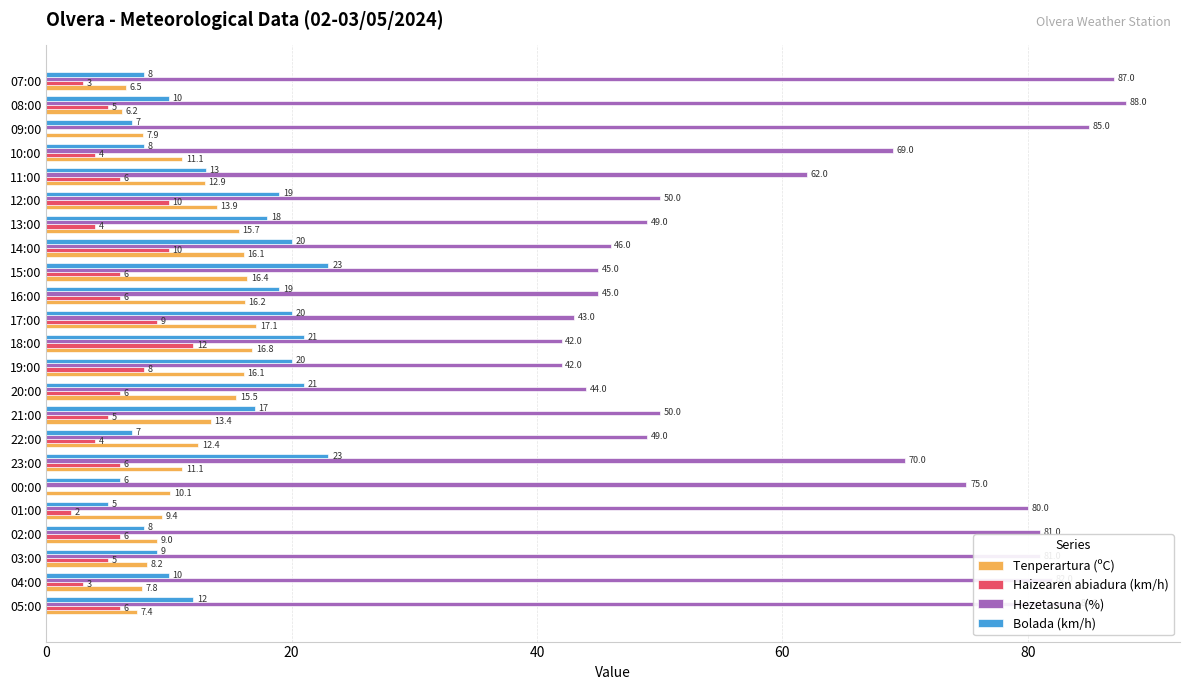

At which category does the chart reach its peak across all series?

08:00